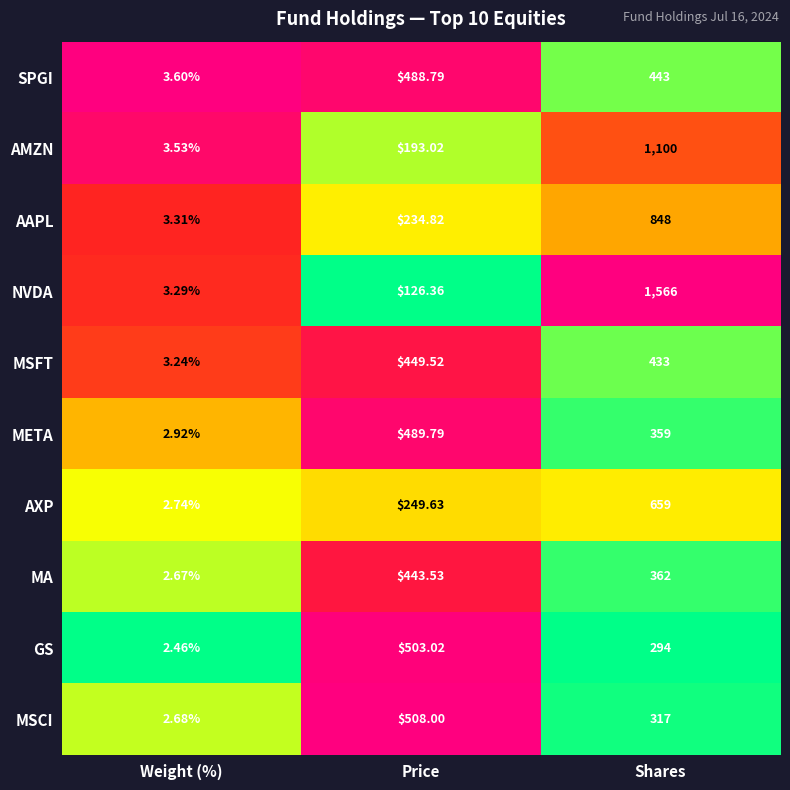

Which series has the largest total across all categories?

NVDA